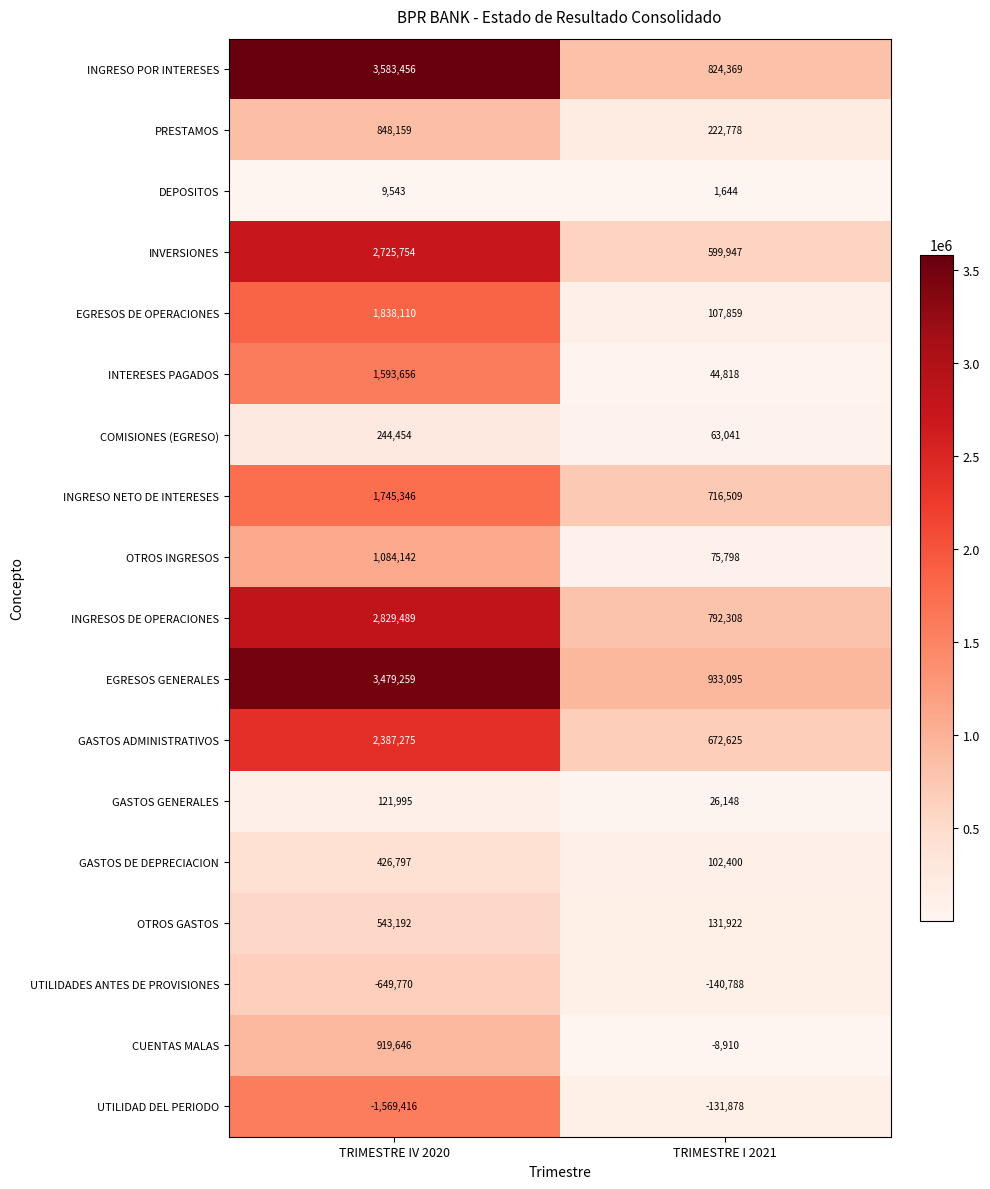

What value does the INVERSIONES series have at TRIMESTRE IV 2020?

2725754